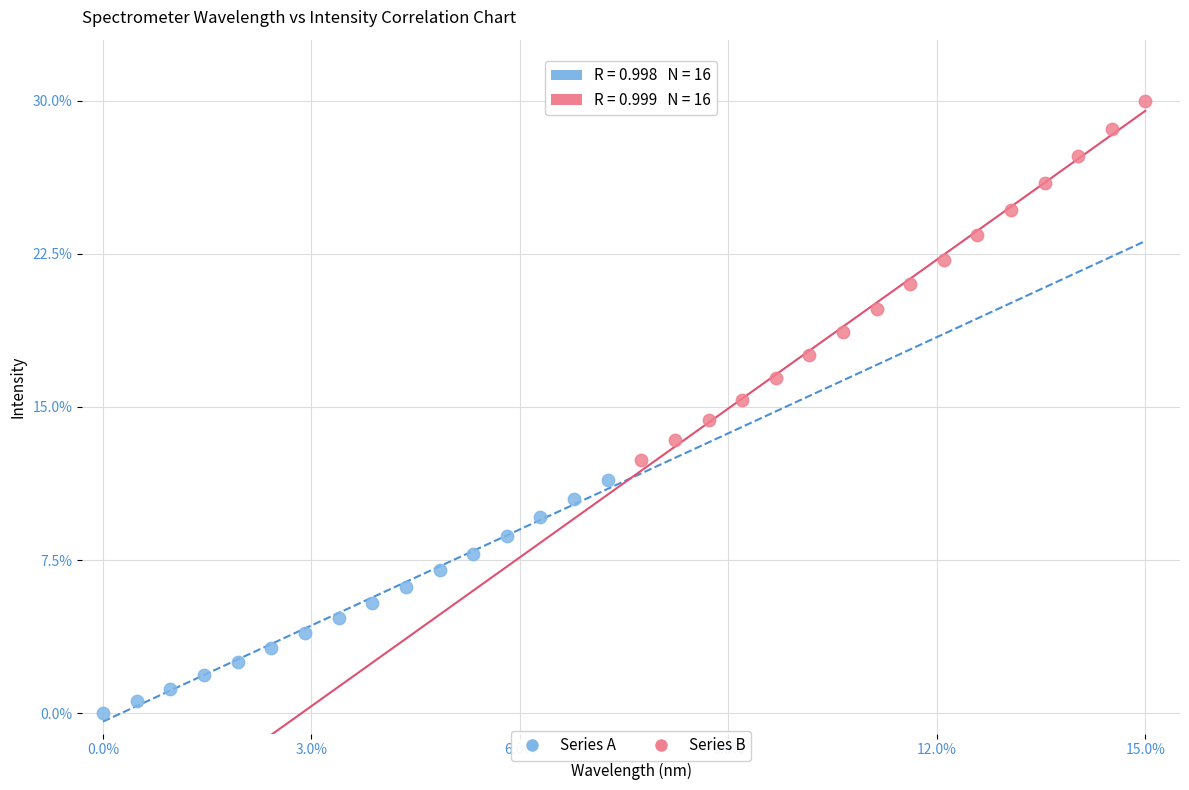

Which series contains the lowest Y value?

Series A